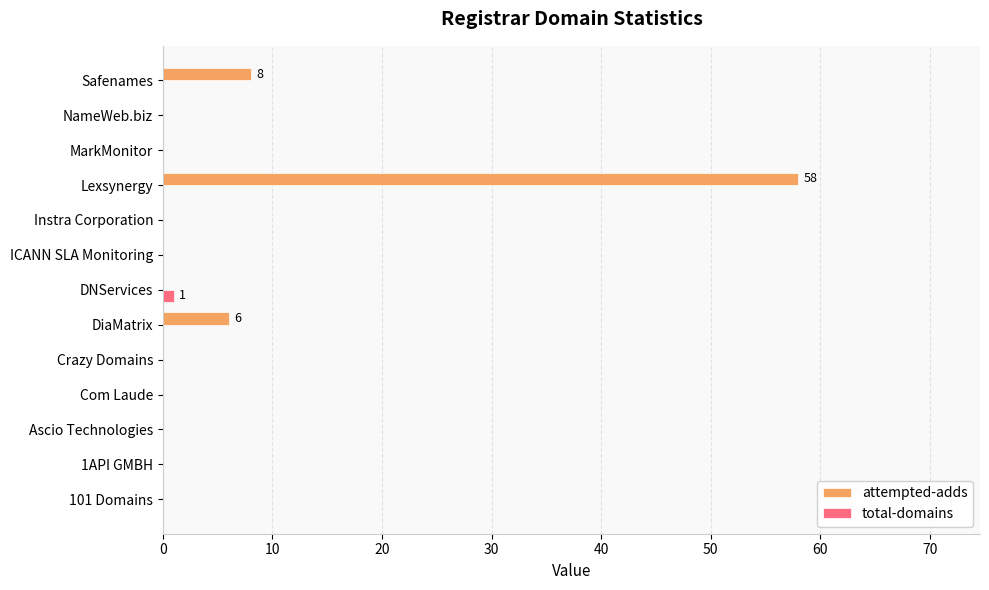

Is the value of total-domains at Instra Corporation greater than the value of attempted-adds at Lexsynergy?

No